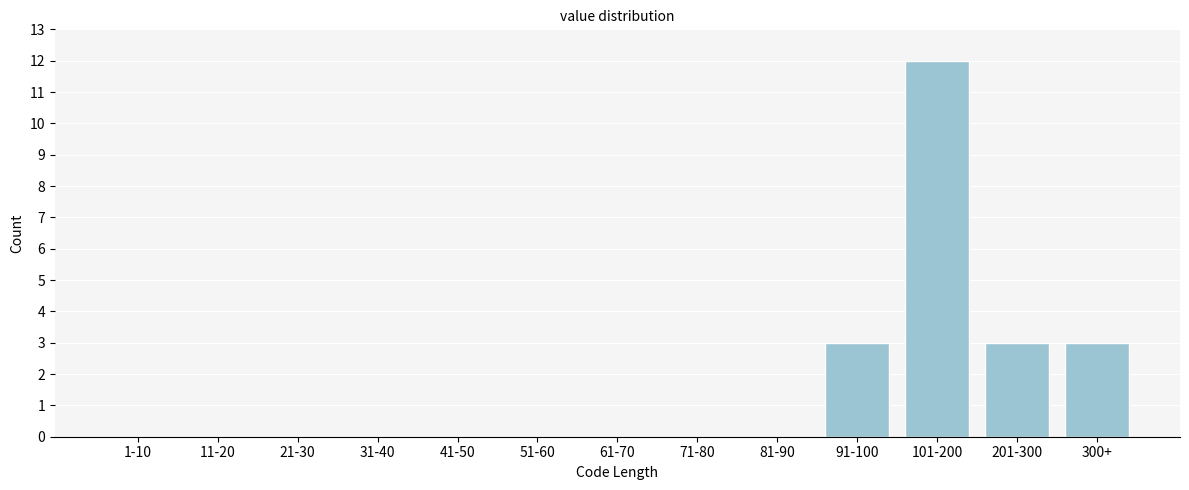

Reading left to right, list all the values displayed in this chart.

1-10=0	11-20=0	21-30=0	31-40=0	41-50=0	51-60=0	61-70=0	71-80=0	81-90=0	91-100=3	101-200=12	201-300=3	300+=3